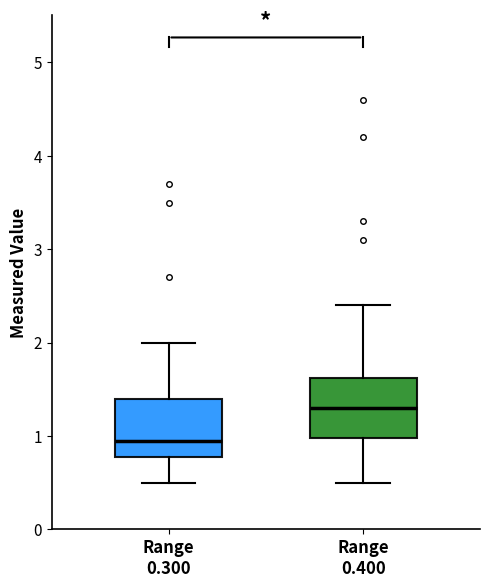

Reading left to right, transcribe this box plot: for each box, give where its median line is, the range the box spans, and where its two whiskers end, as read against the y-axis. The values are not printed on the chart, so give them approximately, as read against the axis.

Range 0.300: median 1.0, box 0.8 to 1.4, whiskers 0.5 to 2.0
Range 0.400: median 1.3, box 1.0 to 1.6, whiskers 0.5 to 2.4